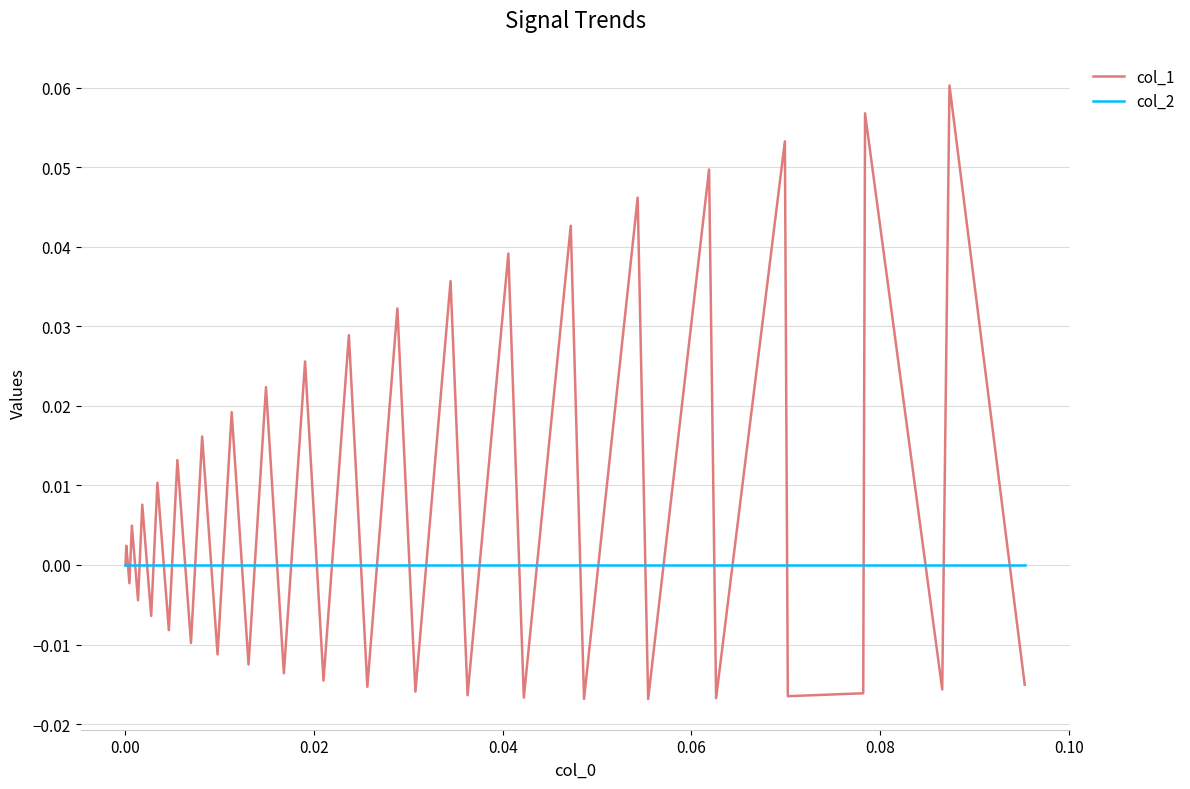

List the series in order of their peak value, lowest first.

col_2, col_1